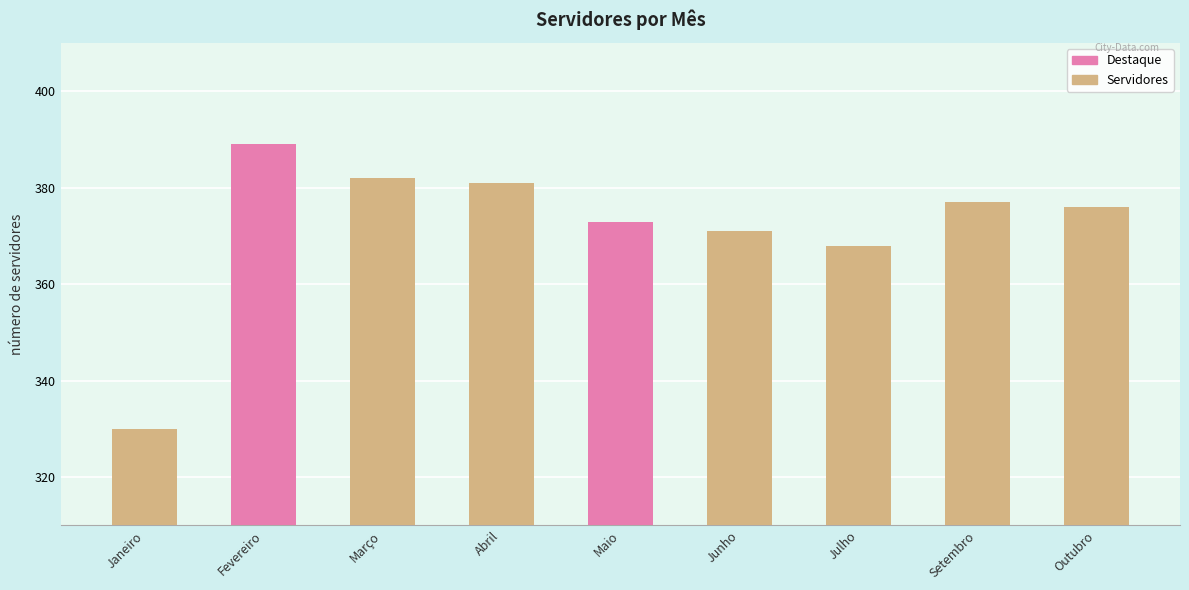

True or false: the data shows 142 at Fevereiro.

False